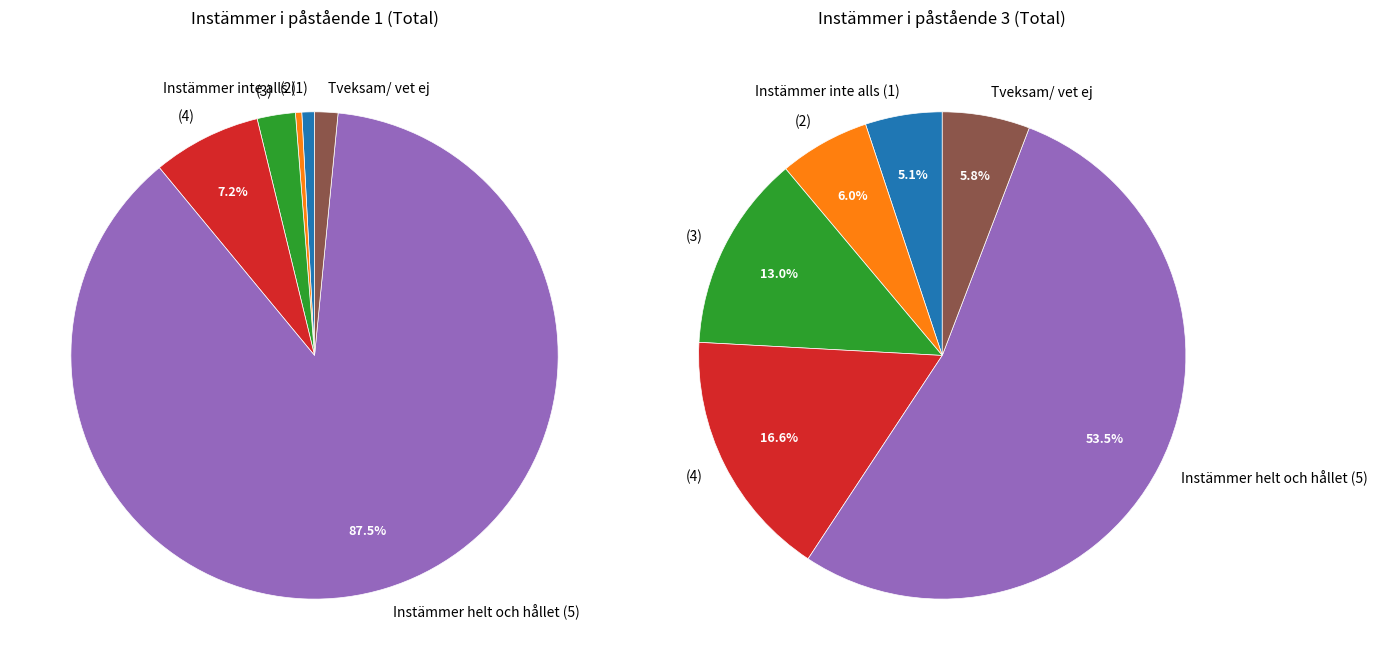

To the nearest percent, what is the difference between the largest and smallest slice percentages?

87%